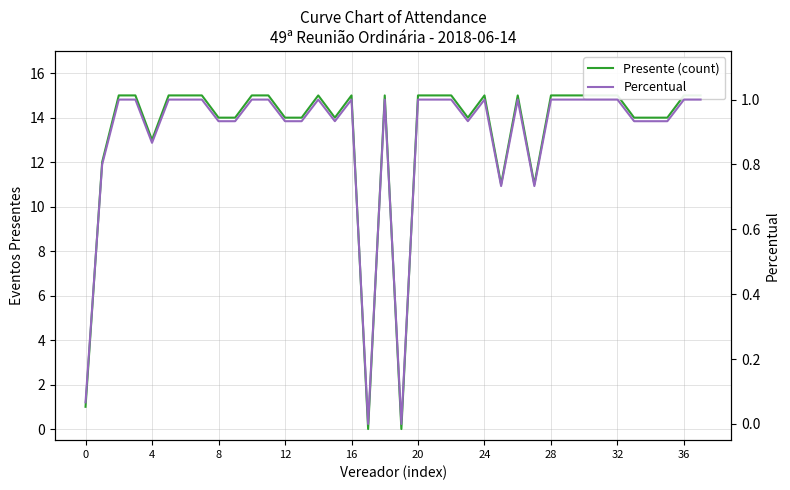

The value of Percentual at 32 is 1.0. True or false?

True